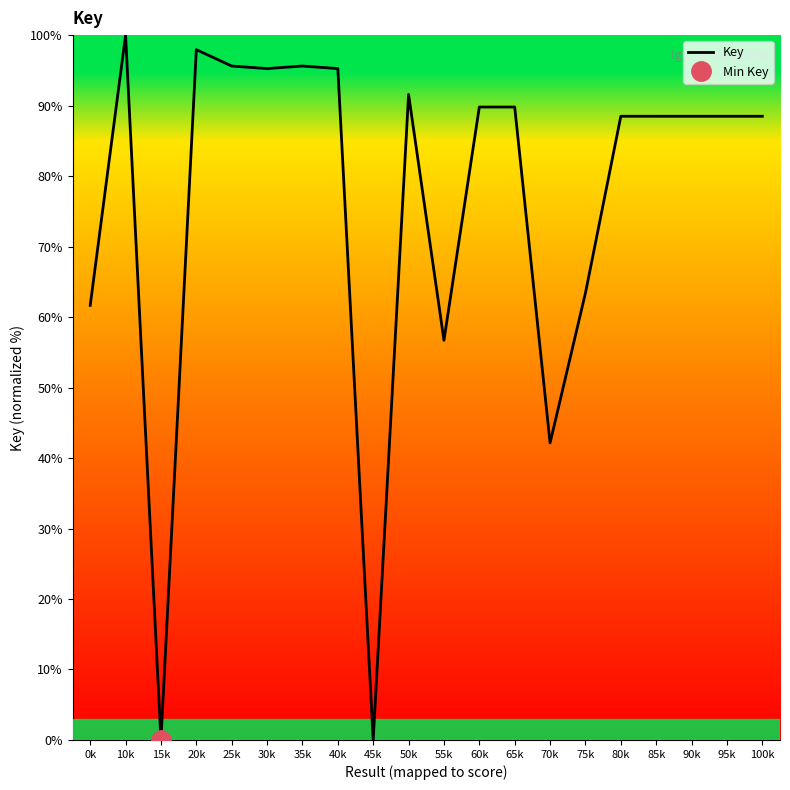

What is the change in value from 10k to 25k?

-4.4